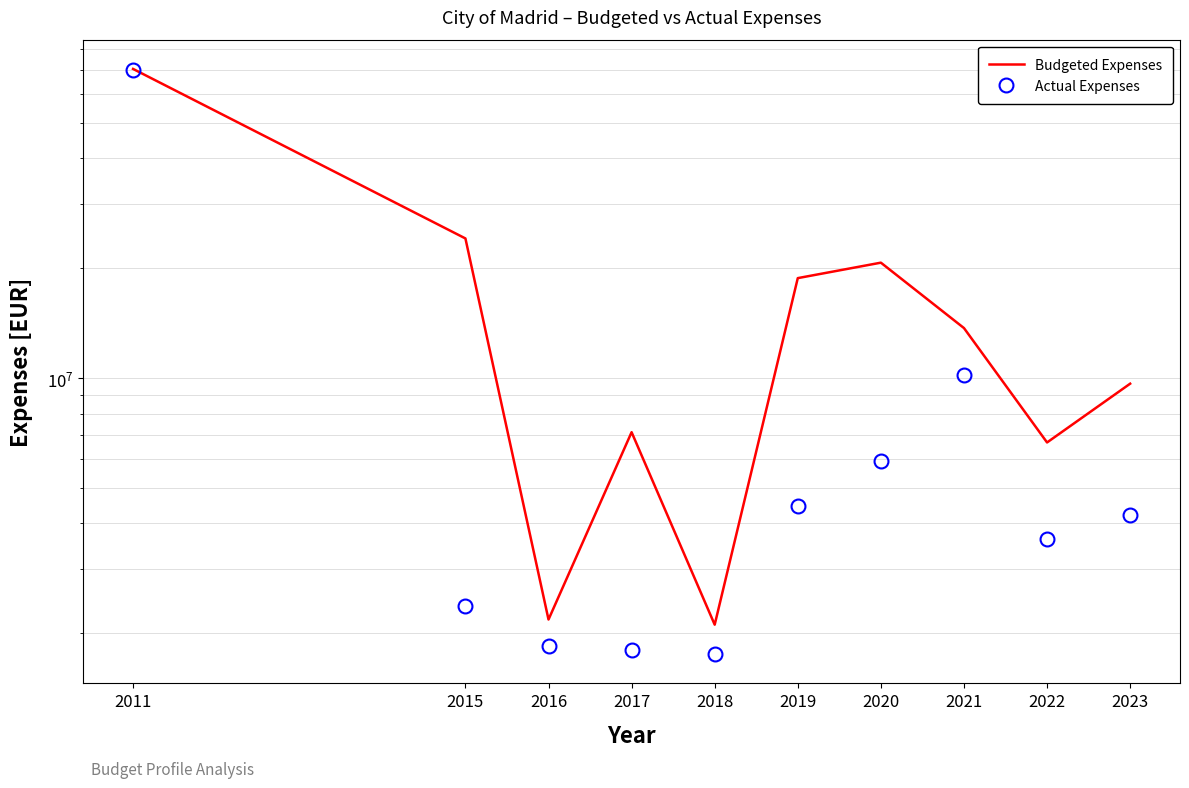

In Actual Expenses, how many points are higher than both neighbors (excluding endpoints)?

1